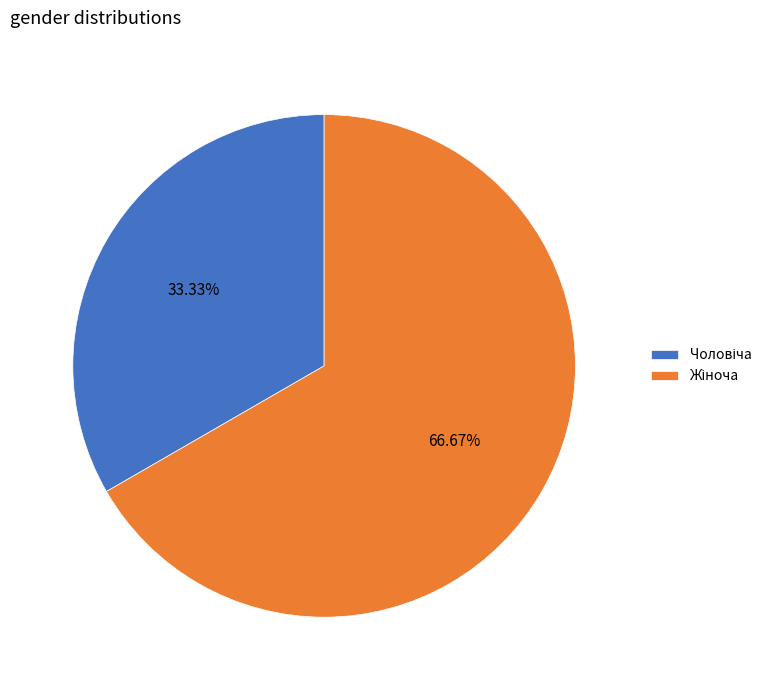

Does any single category account for the majority?

Yes